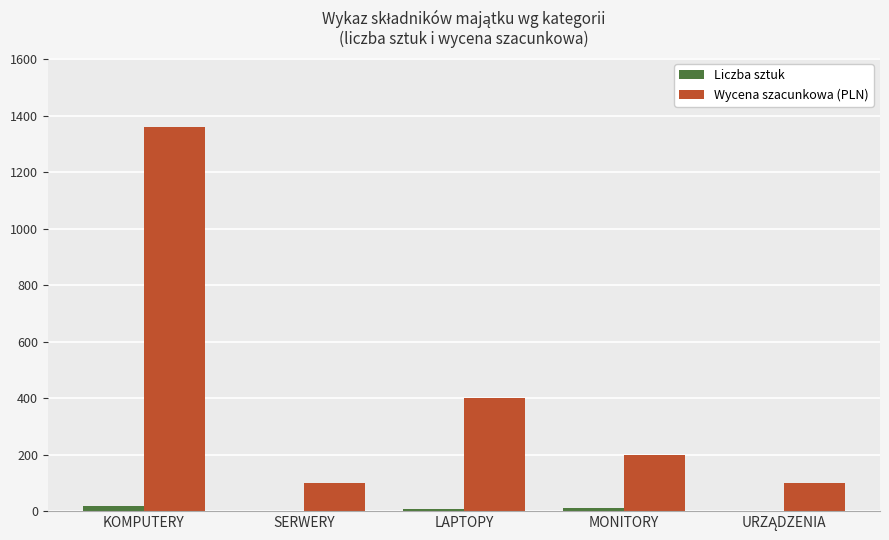

What are all the series names shown in the legend?

Liczba sztuk, Wycena szacunkowa (PLN)